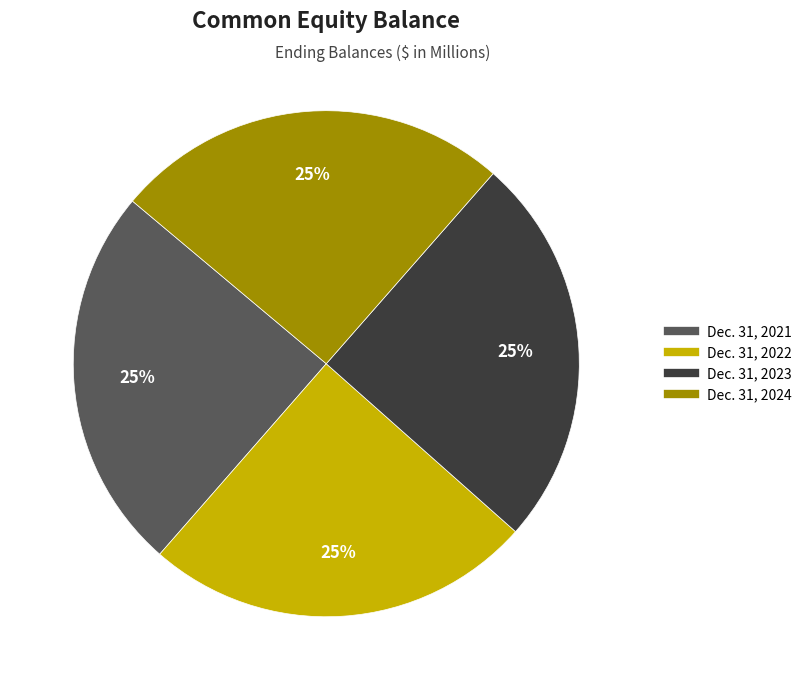

What is the ratio of the value at Dec. 31, 2021 to the value at Dec. 31, 2022?

1.0